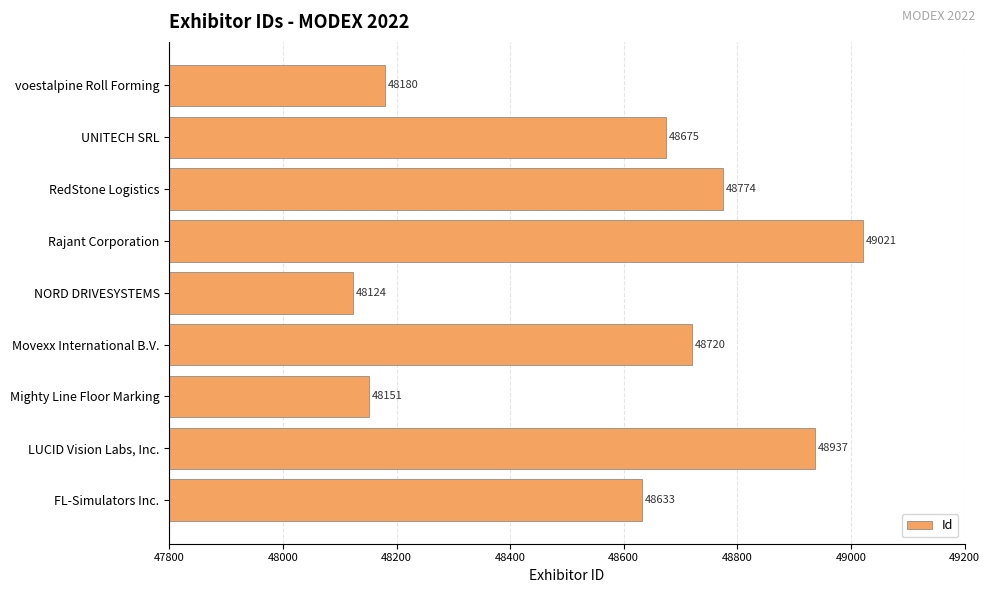

The chart shows a value of 48633 at FL-Simulators Inc.. True or false?

True